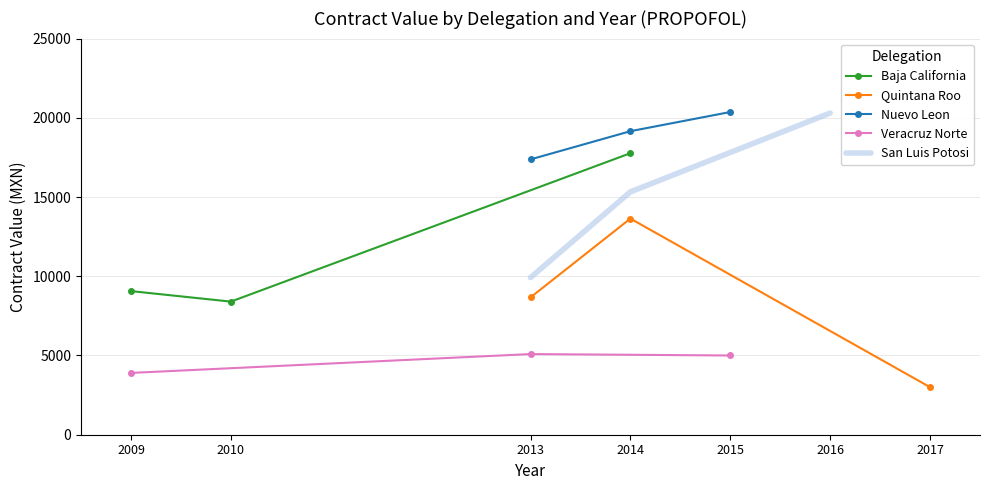

What is the greatest value displayed?

20365.7